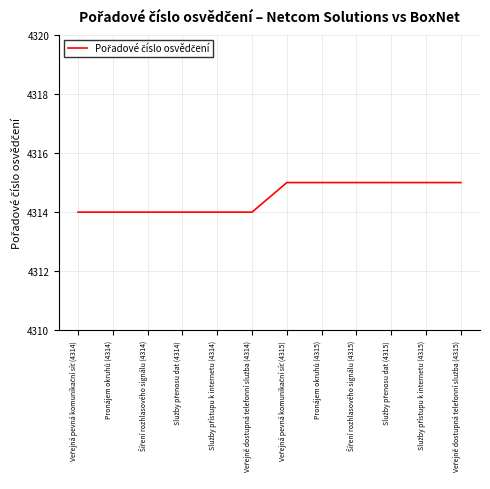

What is the minimum value shown in the chart?

4314